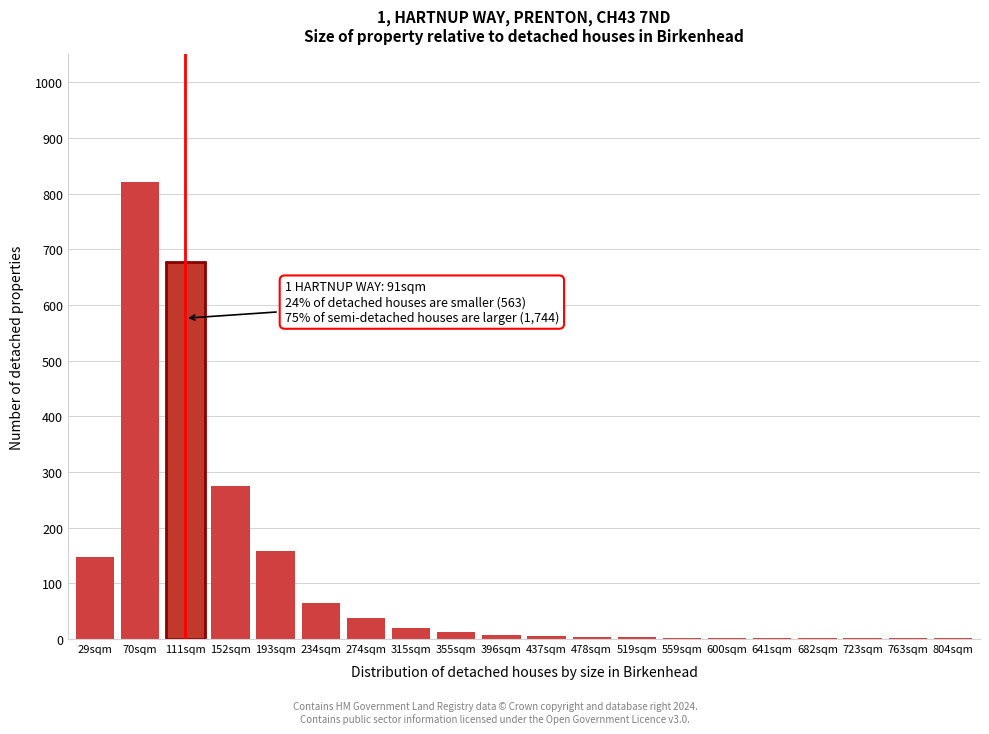

What is the greatest value displayed?

821